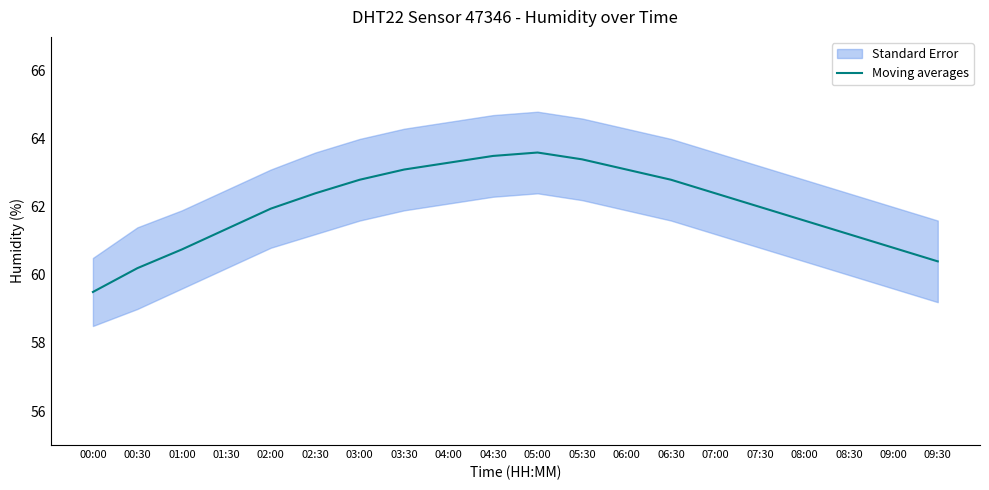

Reading left to right, what are all the values shown in this chart?

59.5	60.2	60.8	61.4	62.0	62.4	62.8	63.1	63.3	63.5	63.6	63.4	63.1	62.8	62.4	62.0	61.6	61.2	60.8	60.4